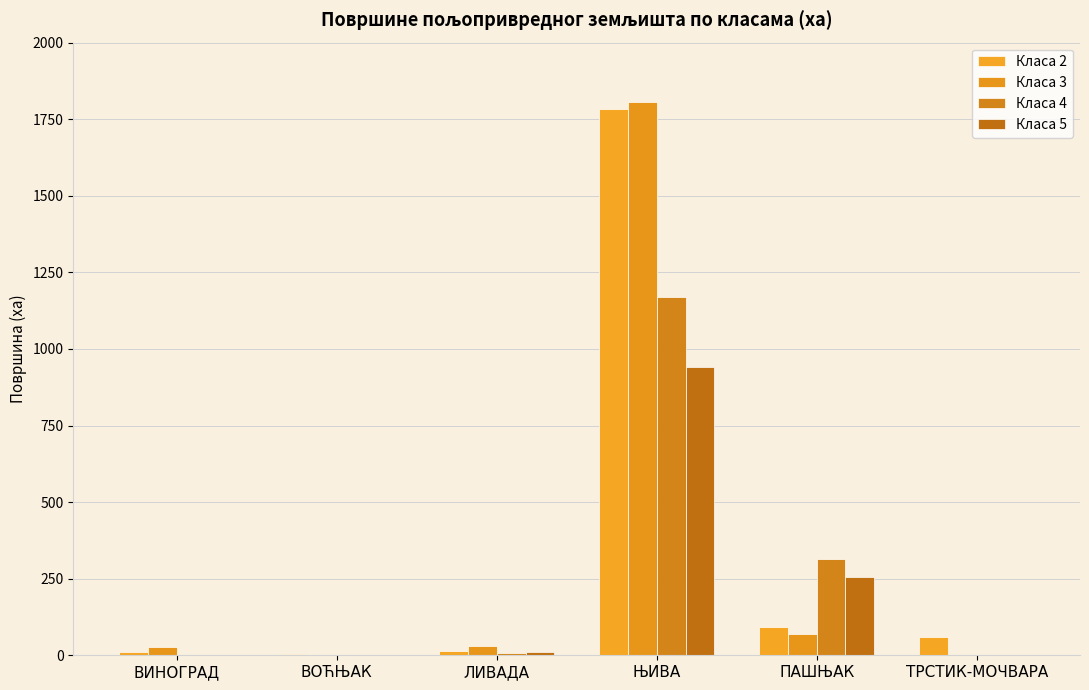

At which category does the chart reach its peak across all series?

ЊИВА